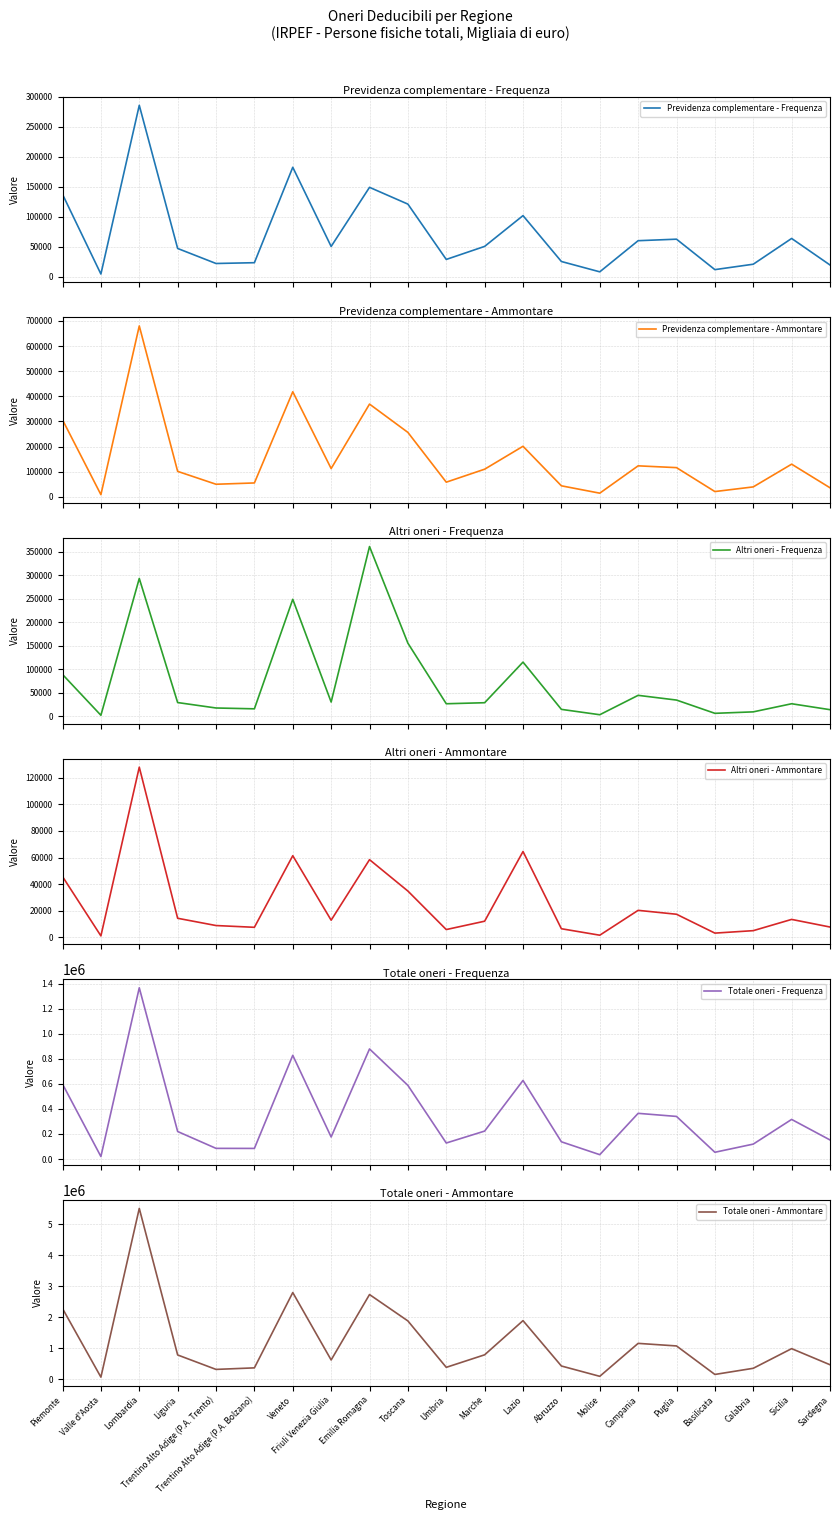

What is the average value of the Previdenza complementare - Frequenza series?

70169